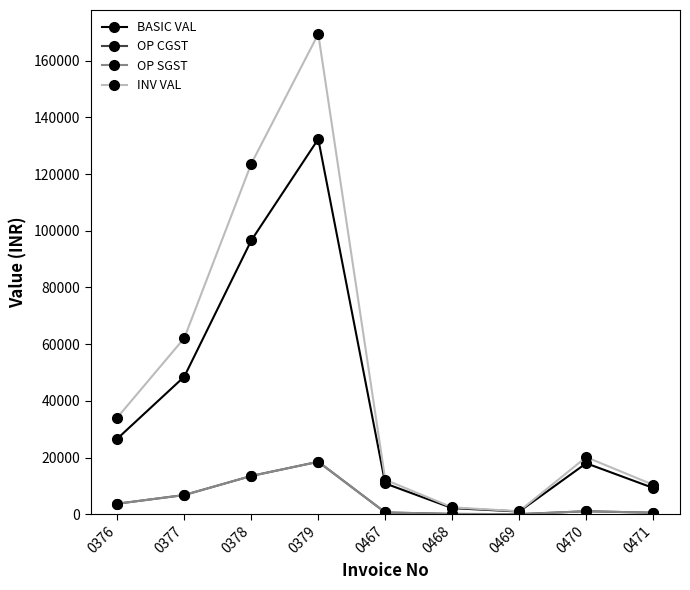

How many data points in OP CGST are less than 1080?

4